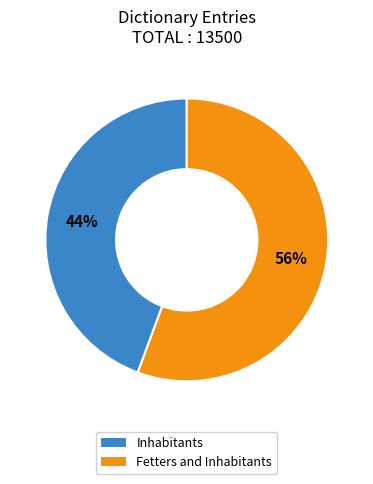

To the nearest percent, what percentage of the pie is Fetters and Inhabitants?

56%